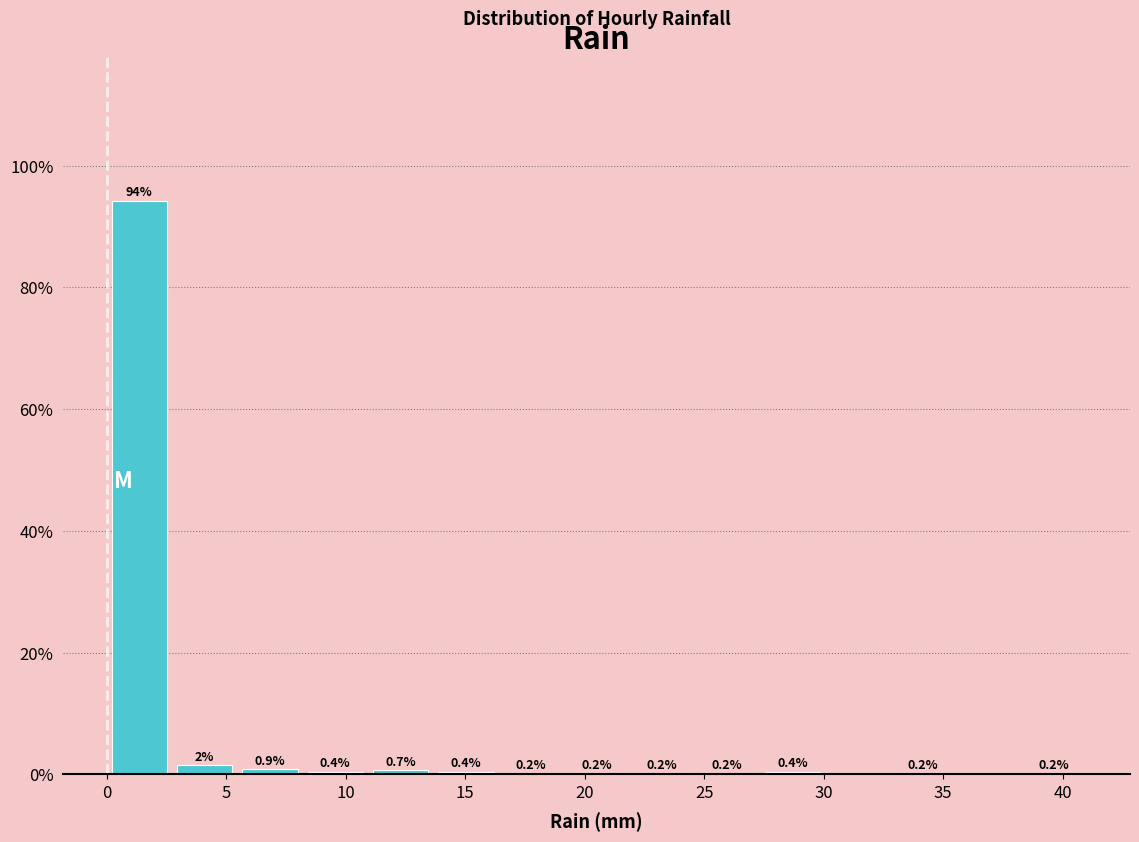

Which range on the x-axis has the tallest bar?

0.0 to 2.5